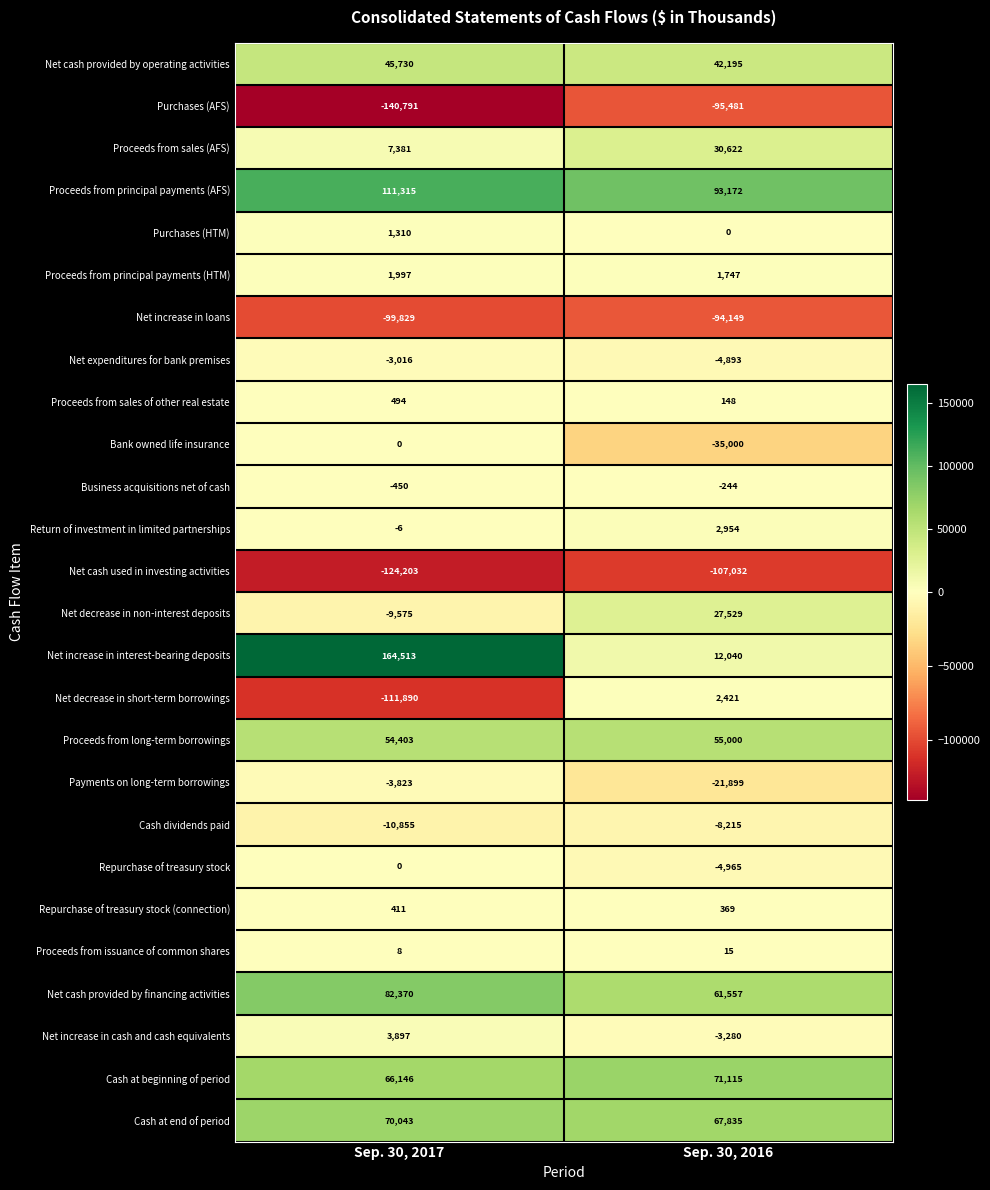

What is the total value across all series at Sep. 30, 2016?

93561